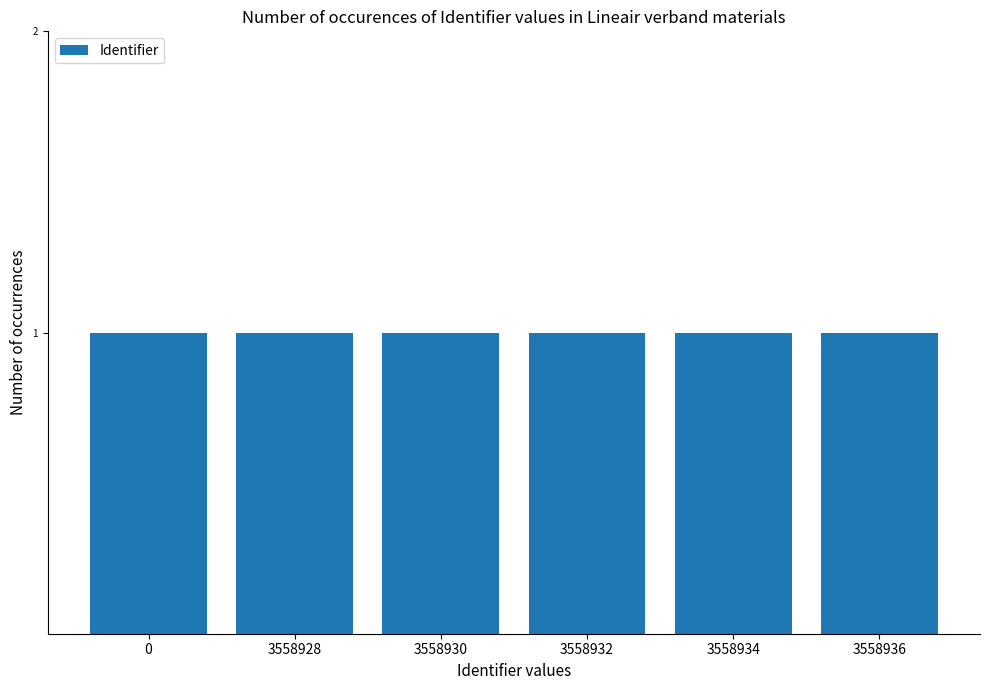

What is the average value?

2965777